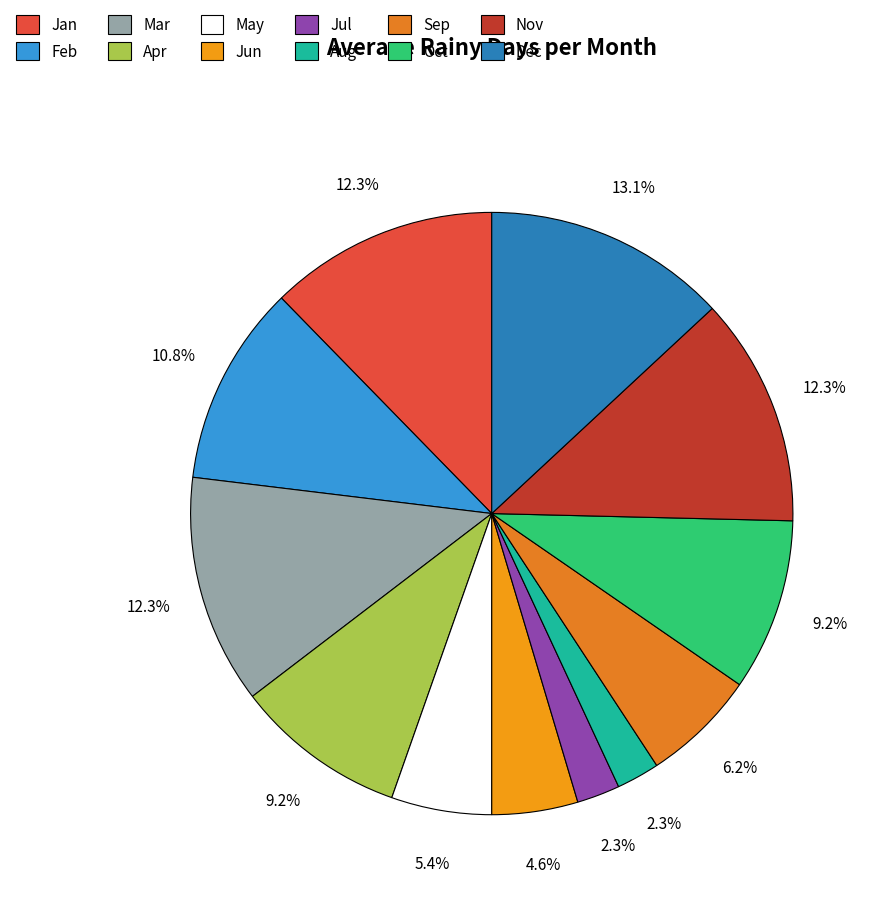

Between Jun and Mar, which is larger?

Mar